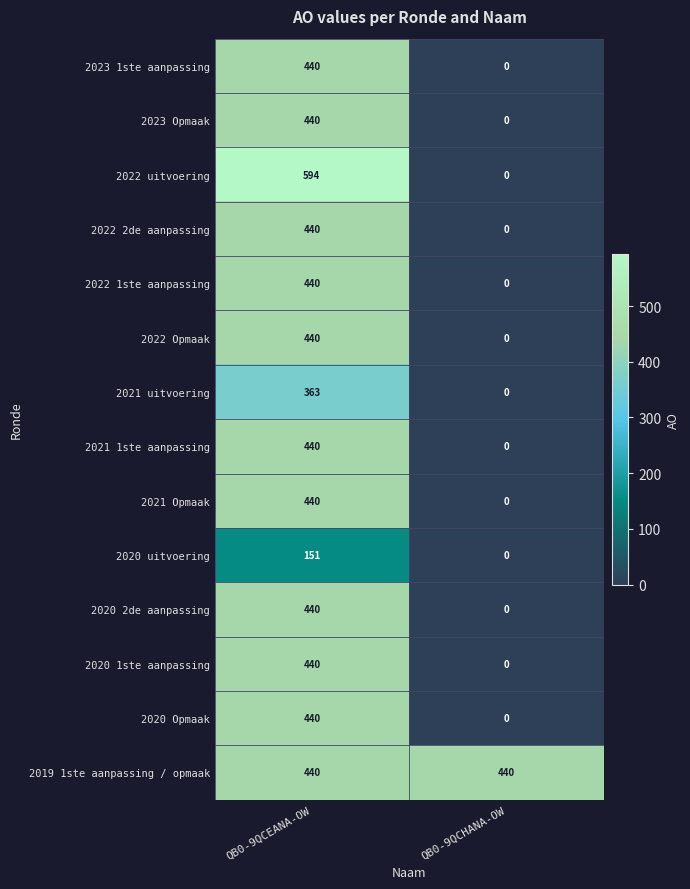

What is the spread (max minus min) of values at QB0-9QCHANA-OW?

440